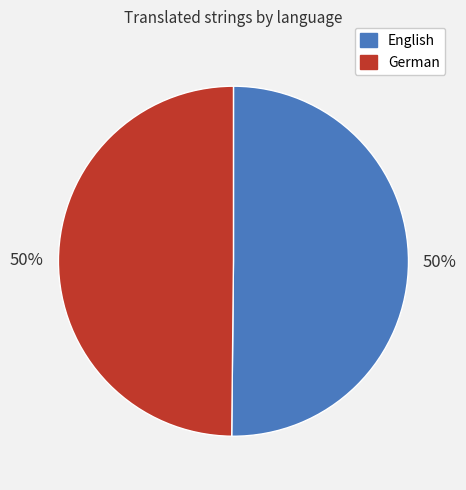

To the nearest percent, what is the average slice percentage?

50%